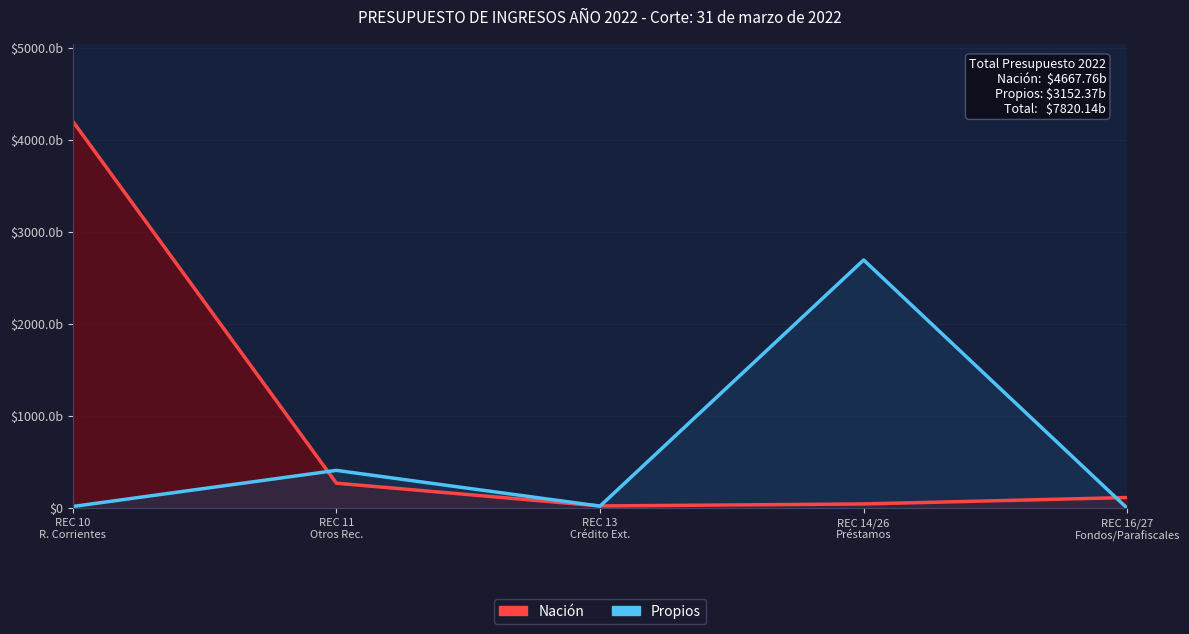

What is the maximum value for Propios?

2697.0